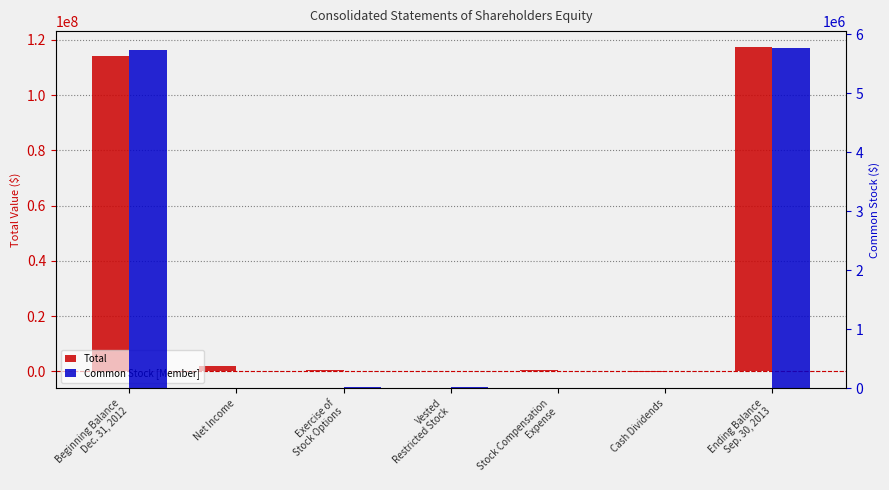

Which has a higher value, Vested
Restricted Stock or Cash Dividends?

Vested
Restricted Stock